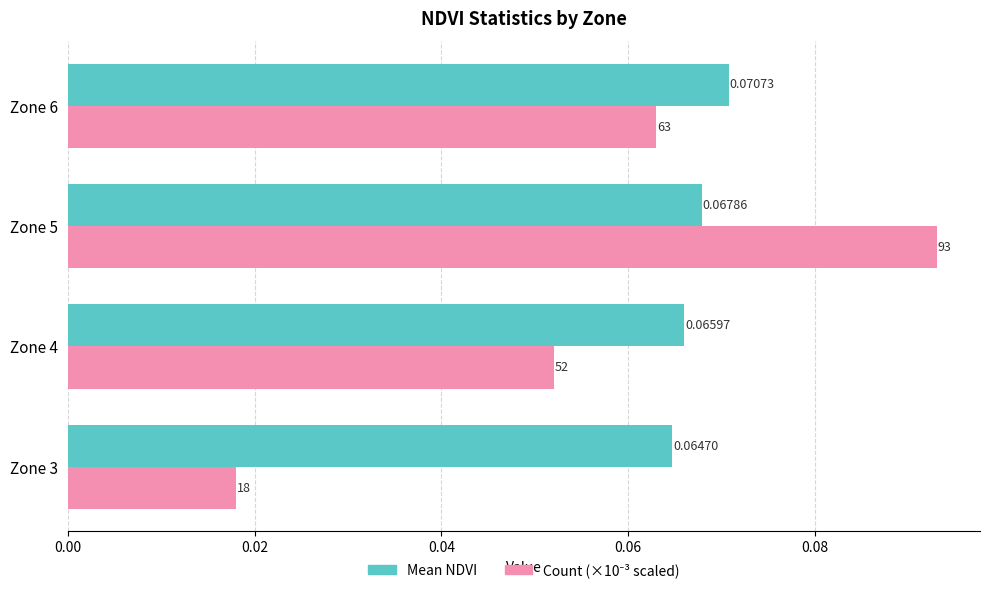

Which series has the largest total across all categories?

Mean NDVI